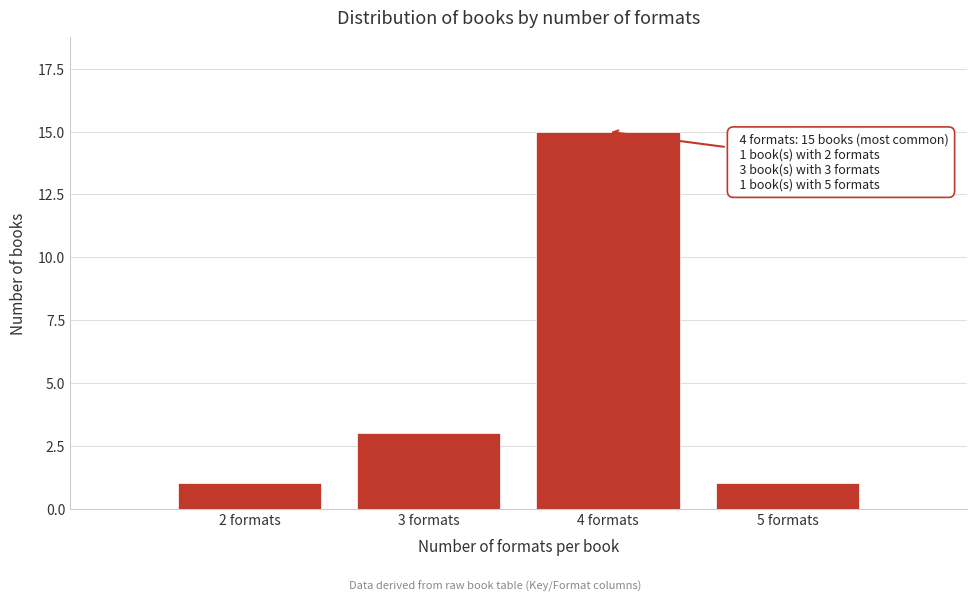

Reading right to left, what are all the values shown in this chart?

5 formats=1	4 formats=15	3 formats=3	2 formats=1